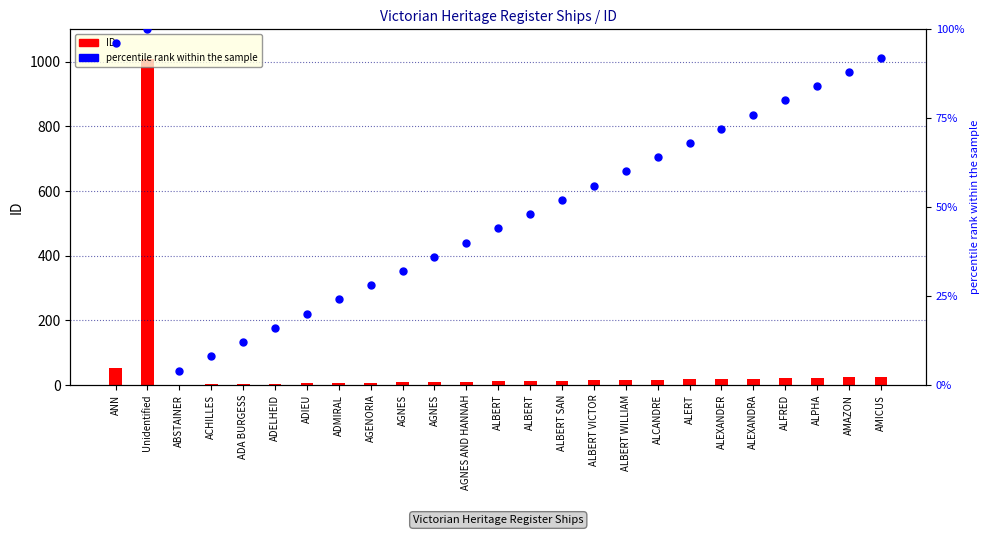

What are all the series names shown in the legend?

ID, percentile rank within the sample